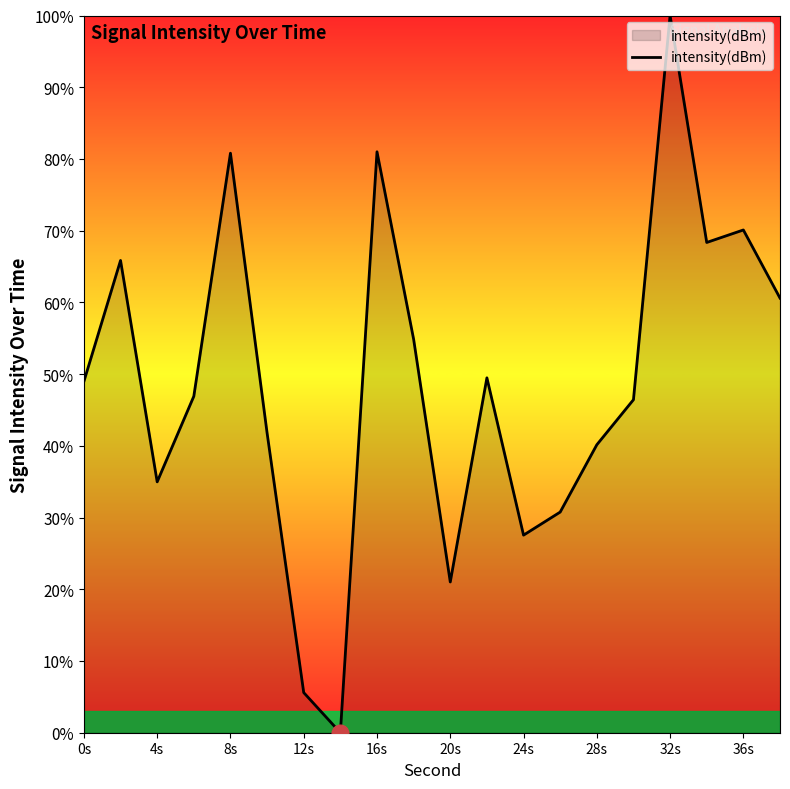

How many lines are shown in the chart?

1